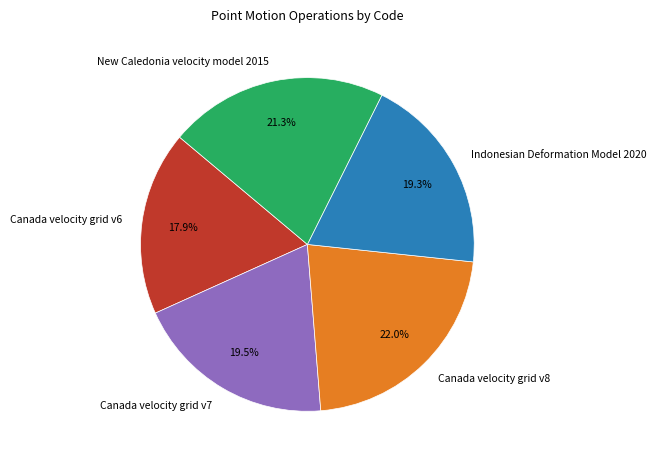

Which category has the biggest portion of the pie?

Canada velocity grid v8